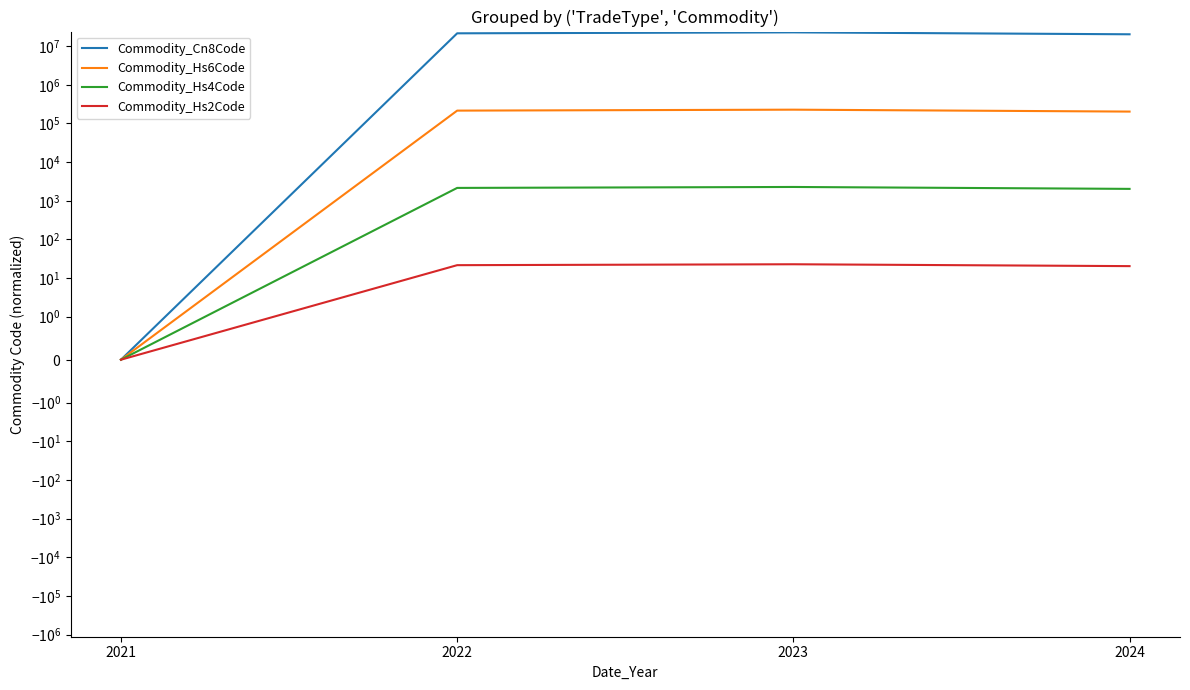

What is the sum of the Commodity_Hs6Code values at 2024 and 2023?

431197.2